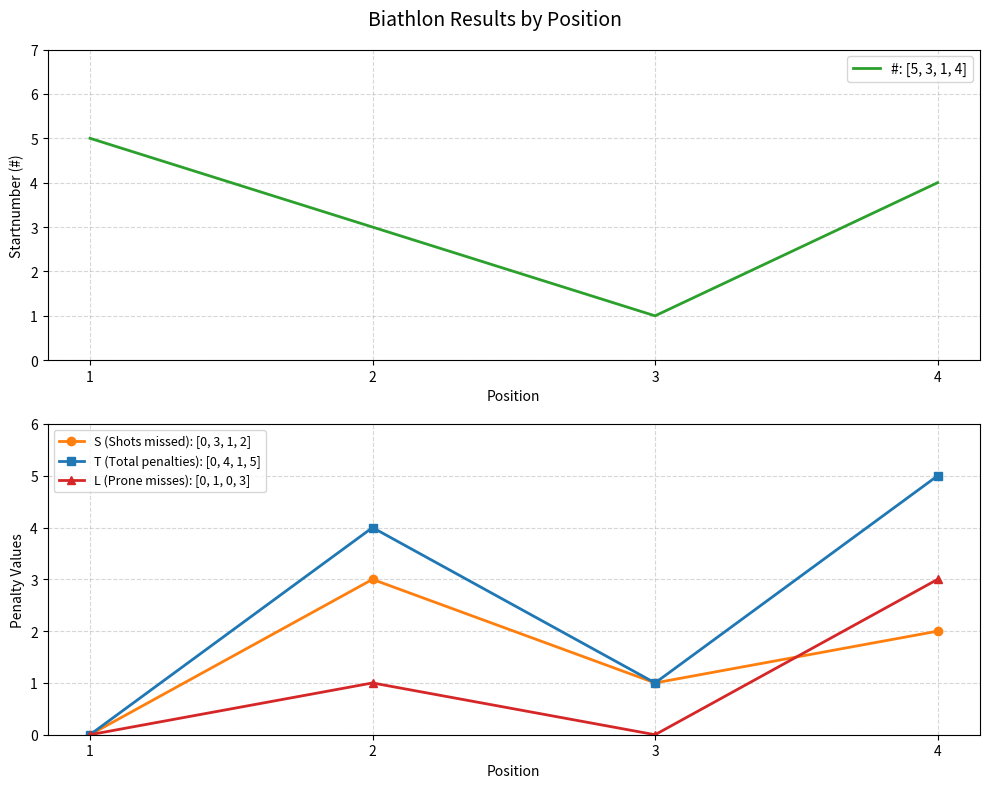

The value of S (Shots missed): [0, 3, 1, 2] at 3 is 1. True or false?

True